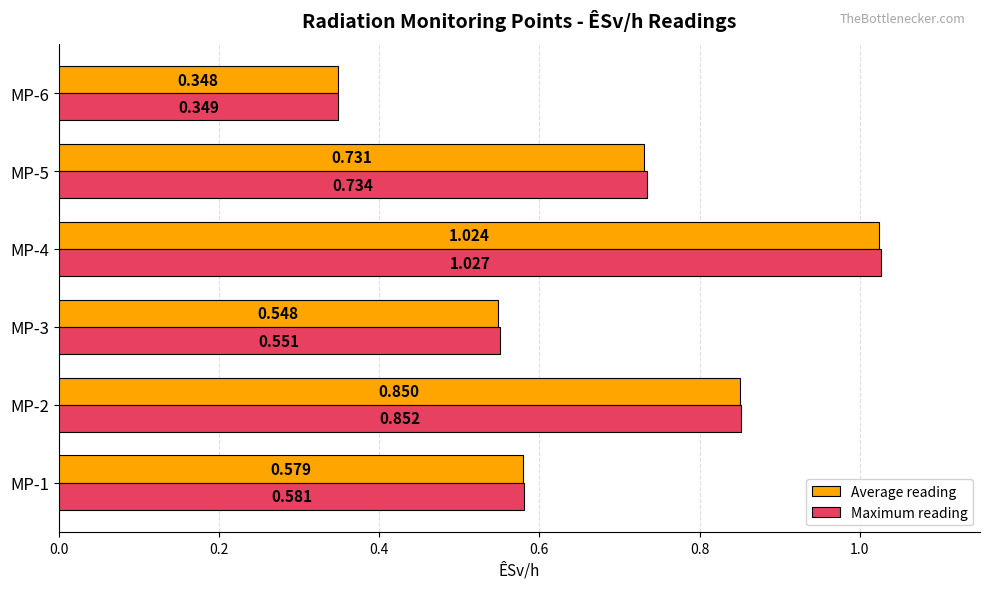

Which series has the largest total across all categories?

Maximum reading